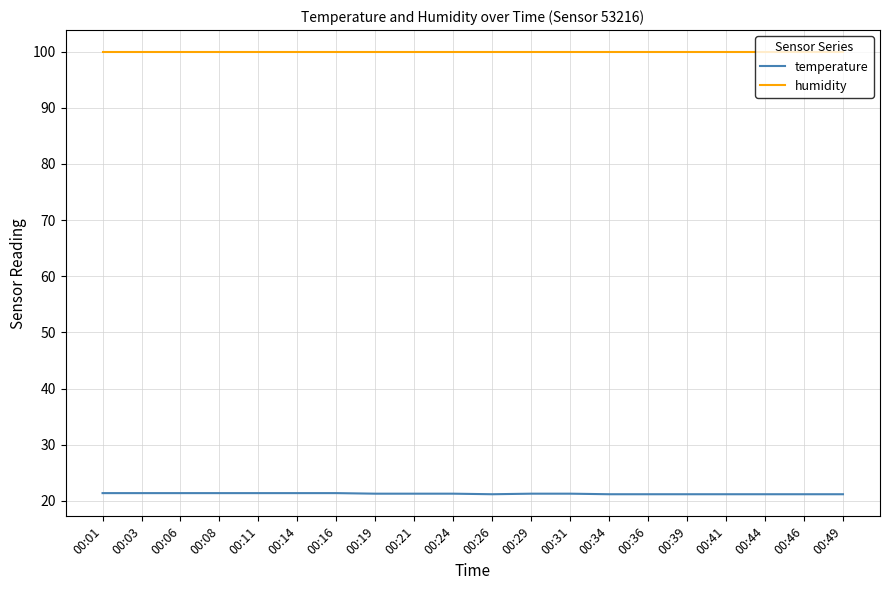

True or false: temperature and humidity cross at least once.

False